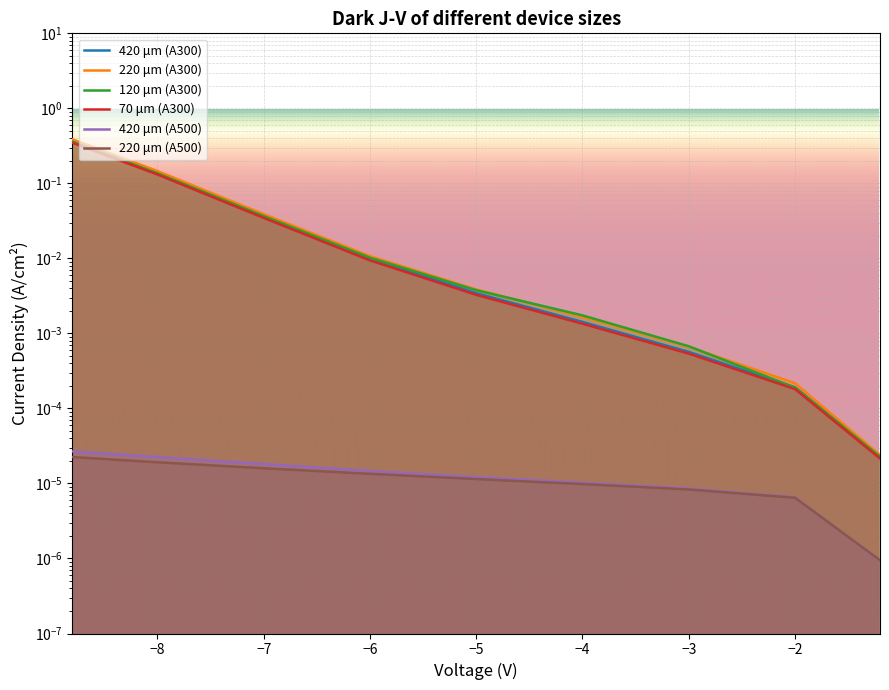

Rank the series at −6 from lowest to highest value.

220 μm (A500), 420 μm (A500), 70 μm (A300), 420 μm (A300), 120 μm (A300), 220 μm (A300)